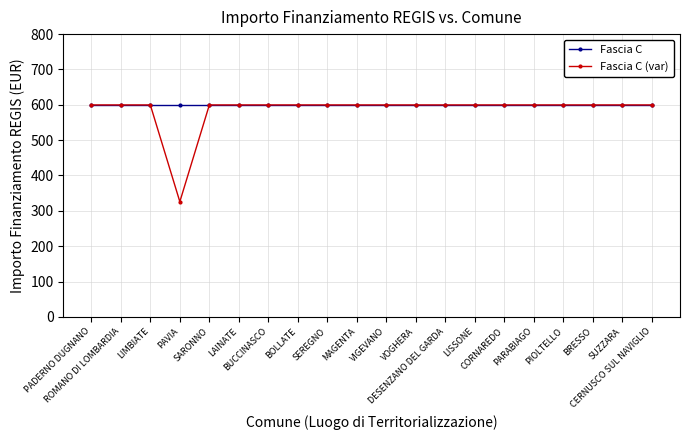

What are all the series names shown in the legend?

Fascia C, Fascia C (var)